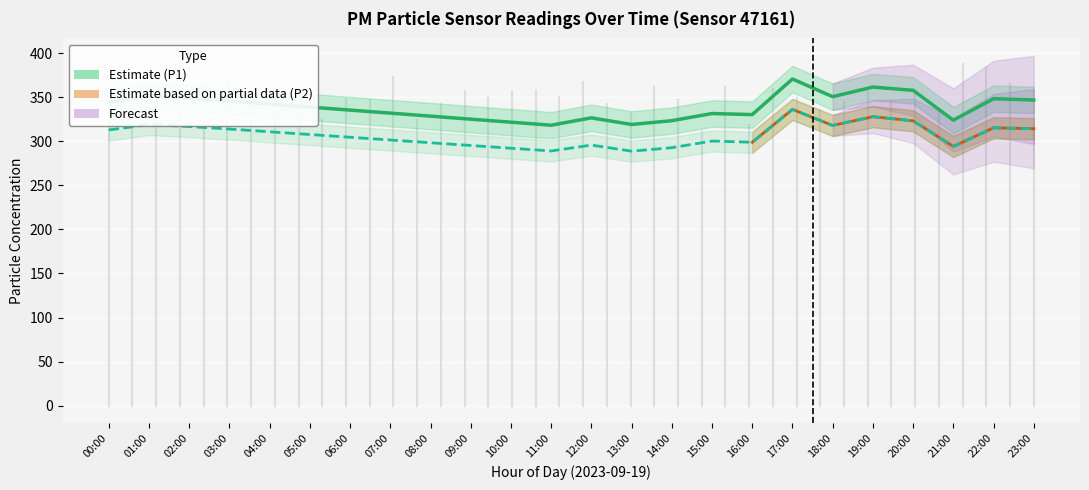

Which has a higher value, 17:00 or 05:00?

17:00